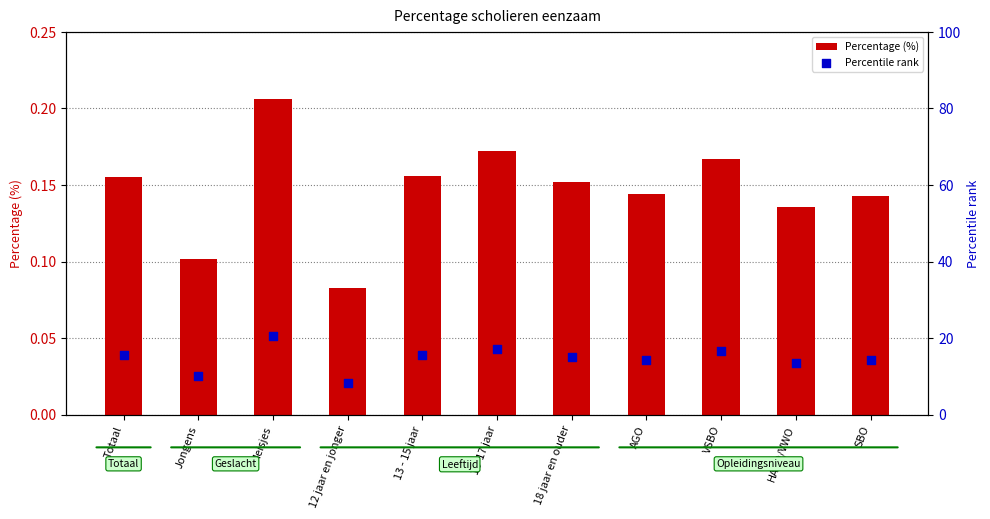

What are all the series names shown in the legend?

Percentage (%), Percentile rank